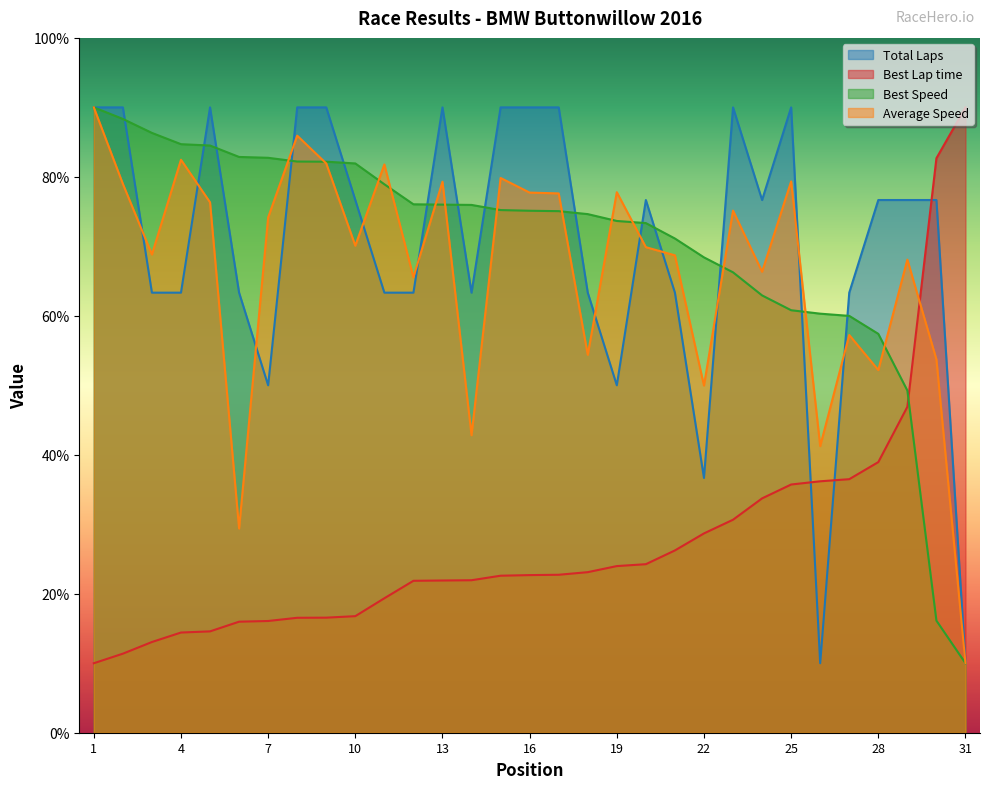

True or false: Best Speed has more than 0 interior local peaks.

False